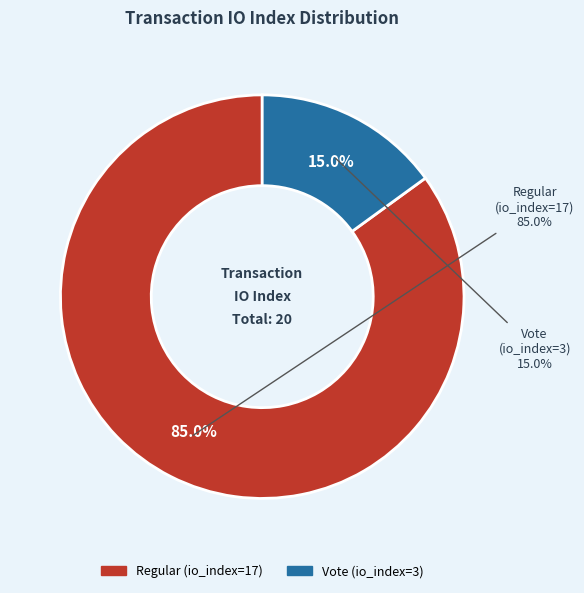

How much of the chart is everything except Vote (io_index=3)?

85.0%